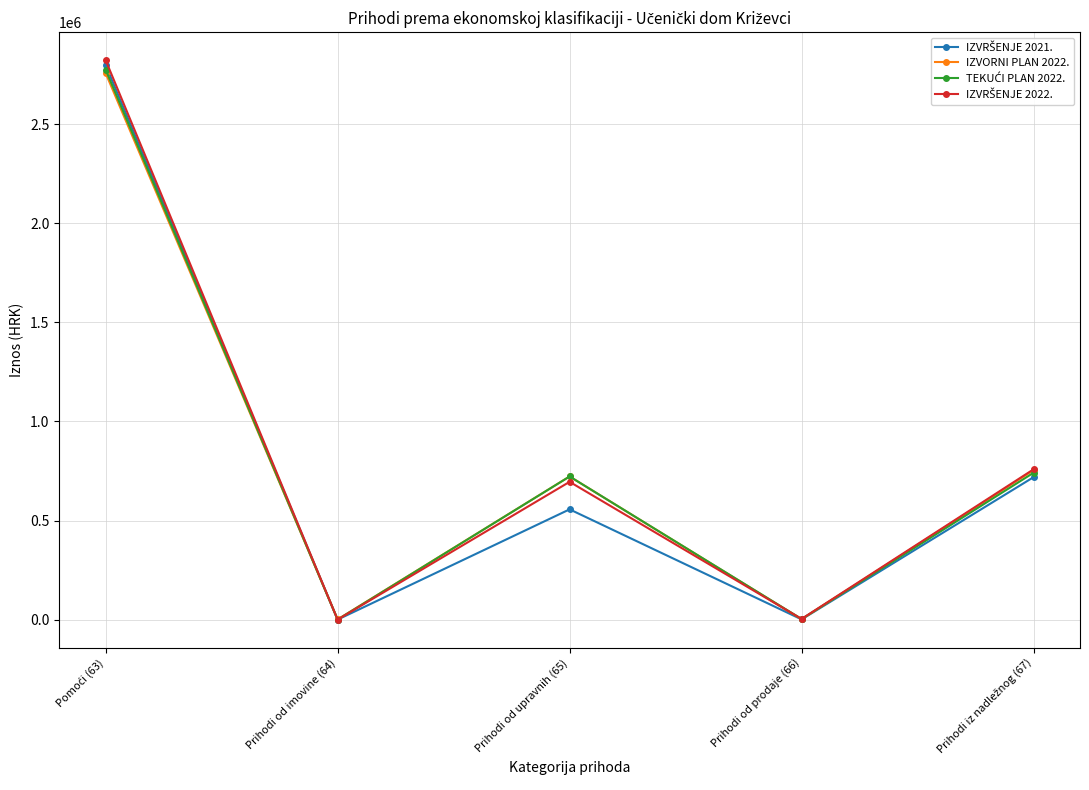

What is the maximum value shown in the chart?

2823353.8